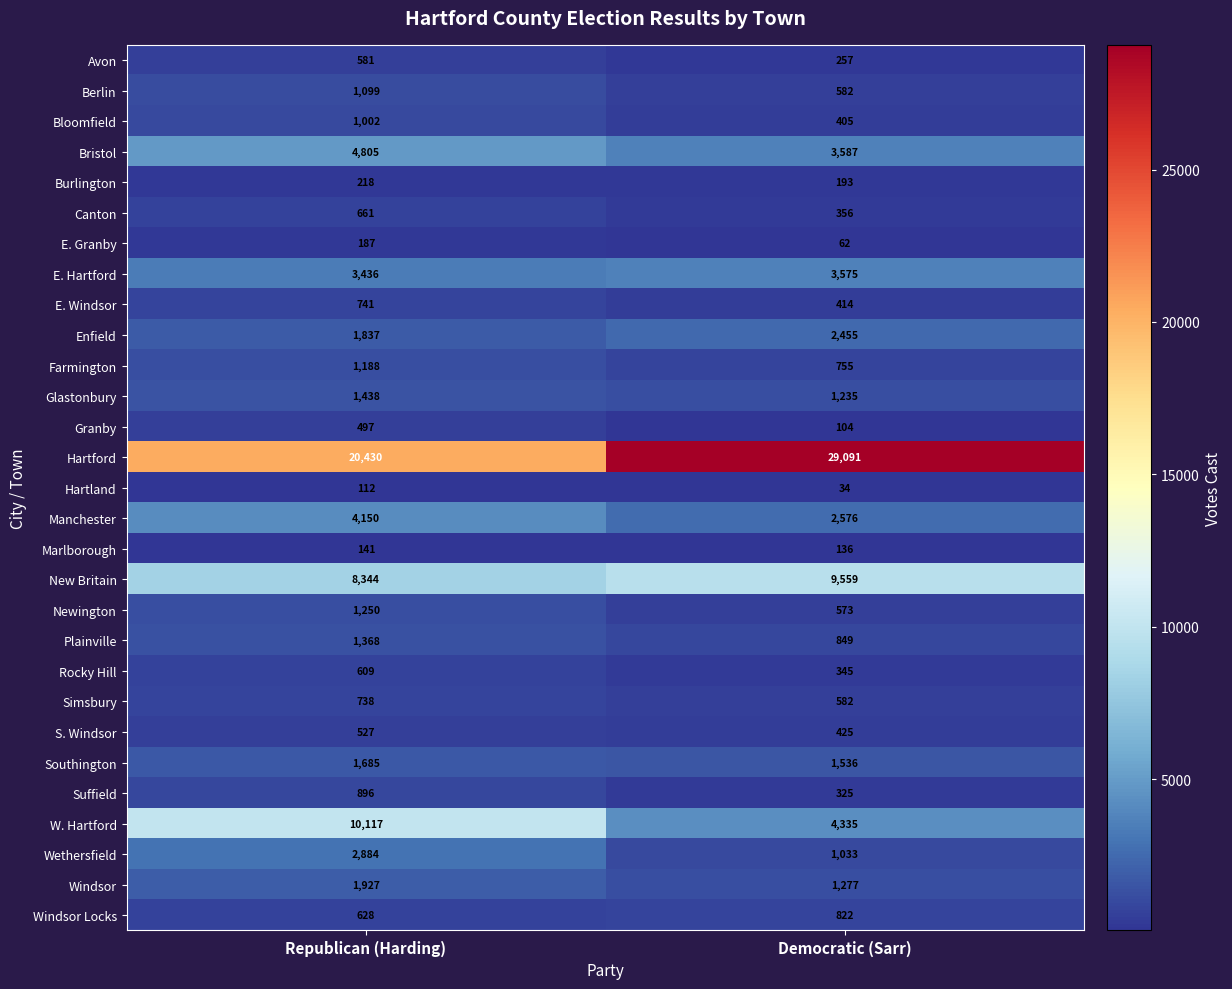

What is the average value of the Windsor Locks series?

725